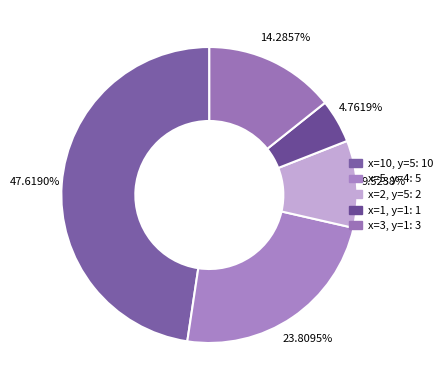

How many slices are in this pie chart?

5